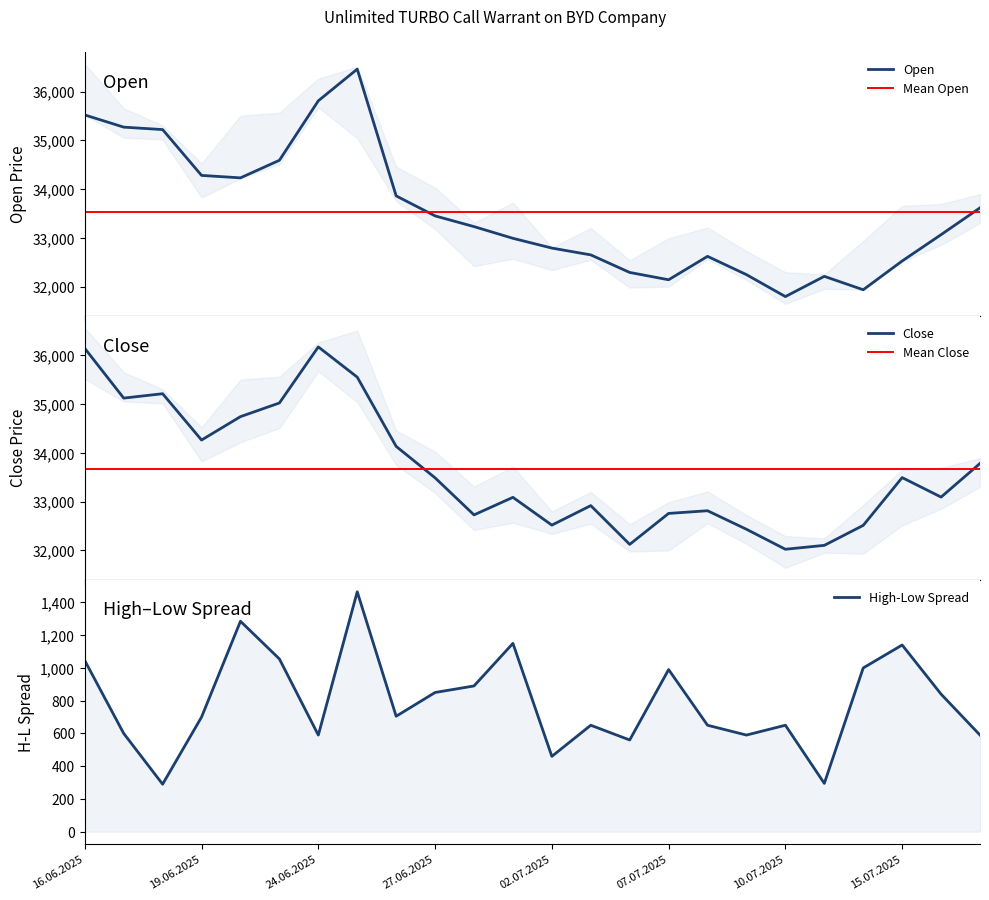

What is the sum of all High values?

808290